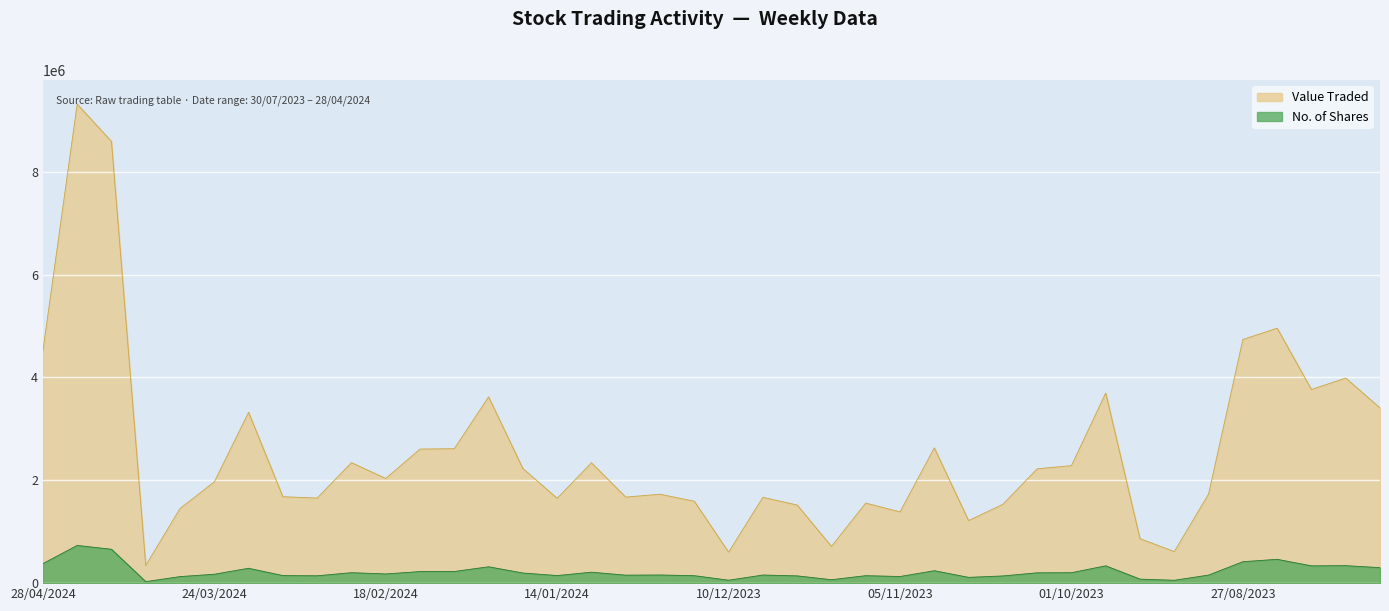

How many values in the No. of Shares series are below 178556?

20